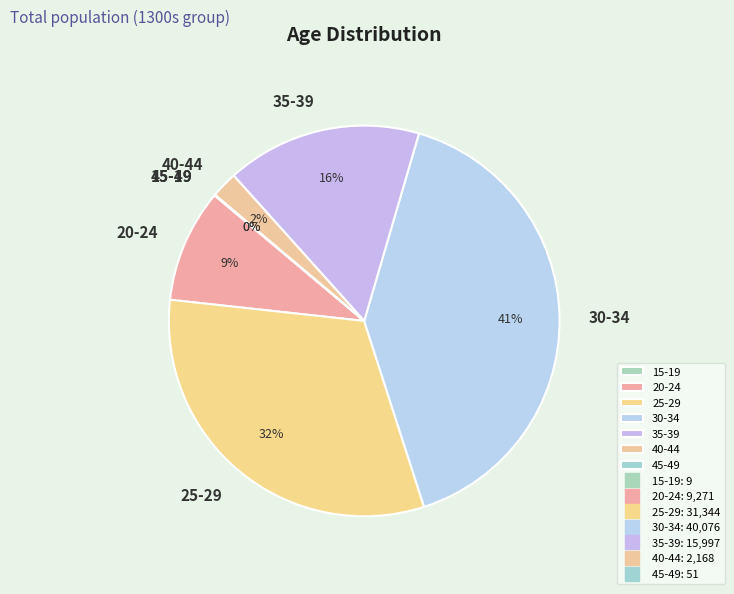

Is it true that 25-29 is 23% of the pie?

False